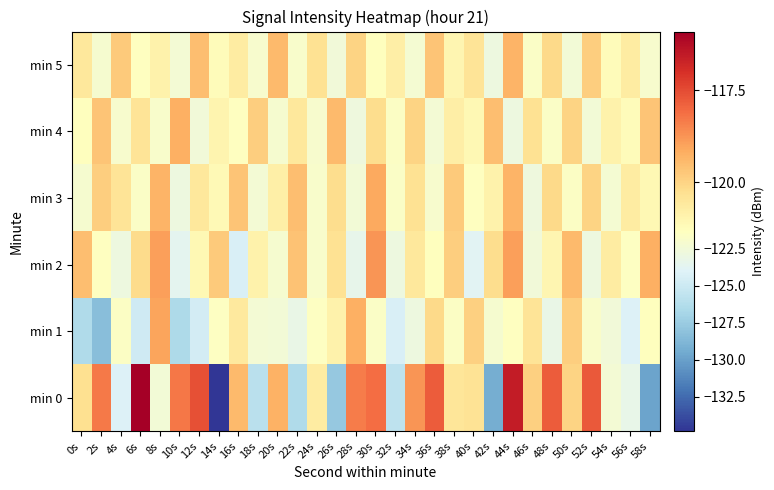

List the series in order of their peak value, highest first.

min 0, min 2, min 1, min 3, min 4, min 5